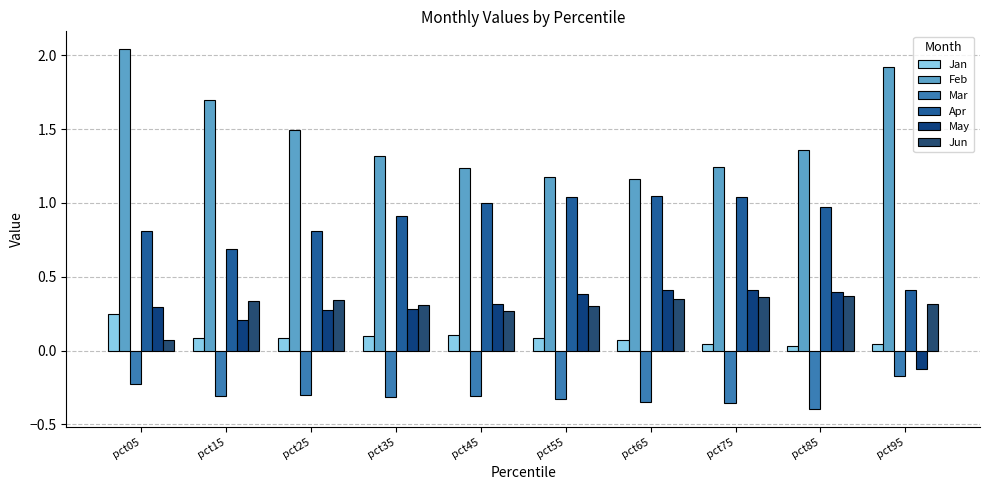

How many groups of bars are there?

10